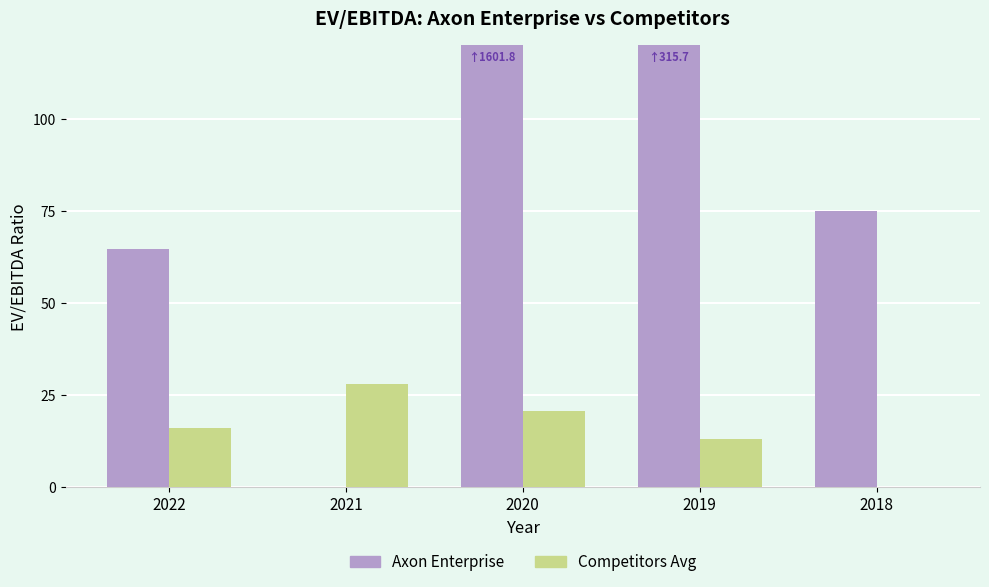

Reading left to right, what are all the values shown in this chart?

Axon Enterprise: 64.6	0.0	1601.8	315.7	75.1
Competitors Avg: 16.0	28.0	20.5	13.1	0.0